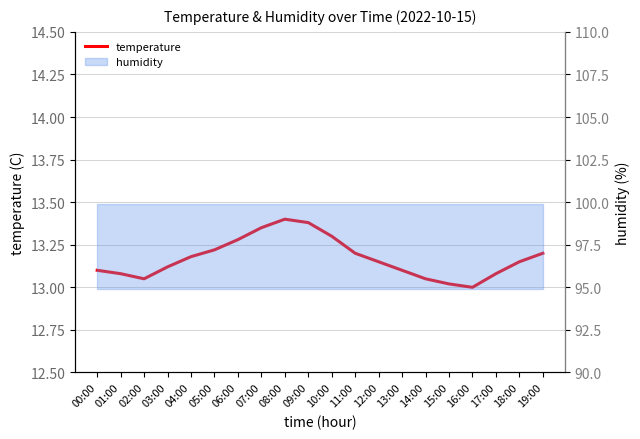

Which has a higher value, 19:00 or 09:00?

09:00